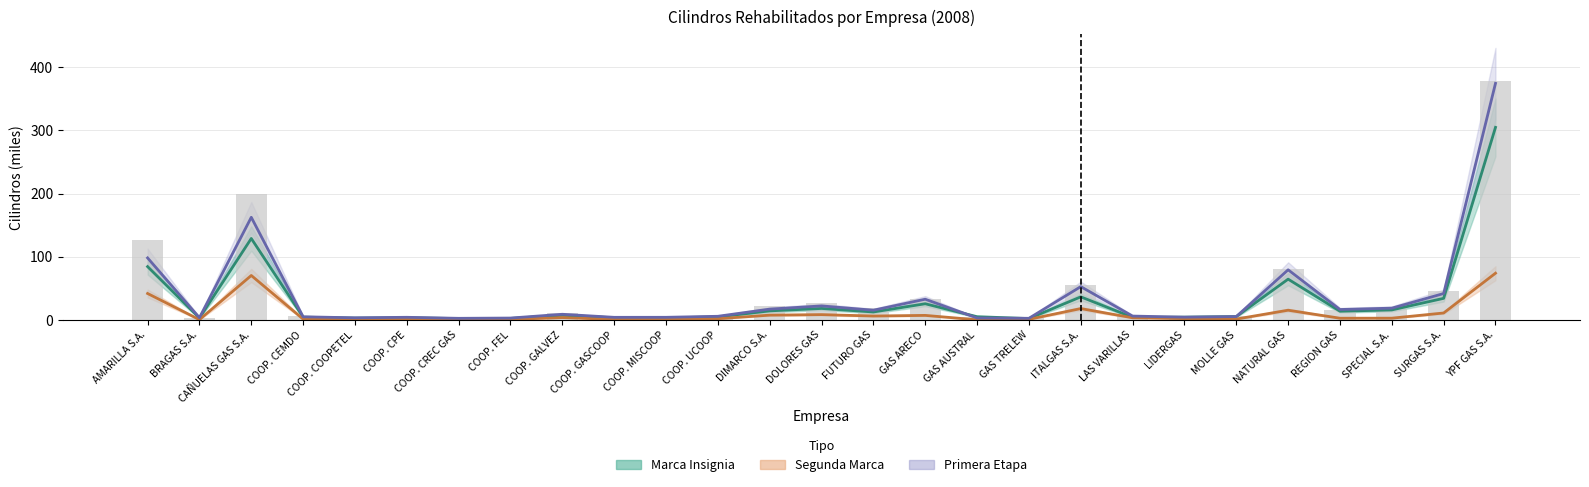

Between GAS AUSTRAL and LAS VARILLAS, which series saw the biggest shift?

segunda_marca